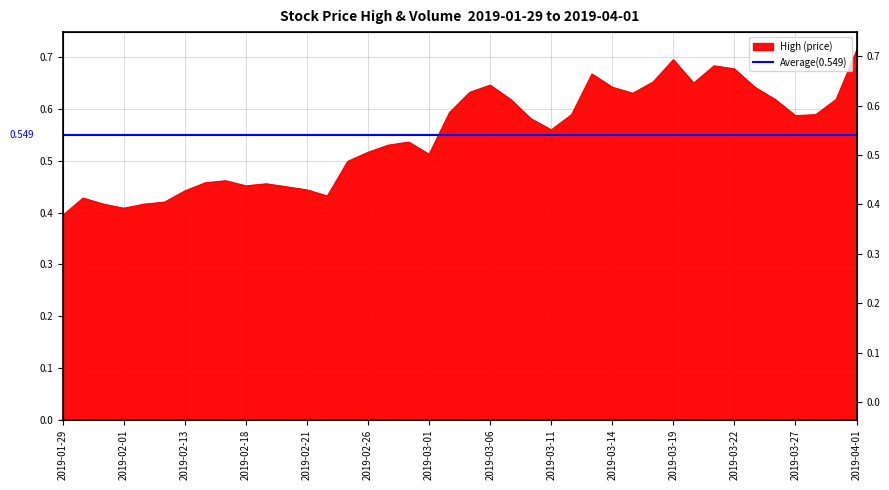

Rank the categories by value from lowest to highest.

2019-01-29, 2019-02-01, 2019-01-31, 2019-02-11, 2019-02-12, 2019-01-30, 2019-02-22, 2019-02-13, 2019-02-21, 2019-02-20, 2019-02-18, 2019-02-19, 2019-02-14, 2019-02-15, 2019-02-25, 2019-03-01, 2019-02-26, 2019-02-27, 2019-02-28, 2019-03-11, 2019-03-08, 2019-03-27, 2019-03-12, 2019-03-28, 2019-03-04, 2019-03-07, 2019-03-26, 2019-03-29, 2019-03-15, 2019-03-05, 2019-03-14, 2019-03-25, 2019-03-06, 2019-03-20, 2019-03-18, 2019-03-13, 2019-03-22, 2019-03-21, 2019-03-19, 2019-04-01